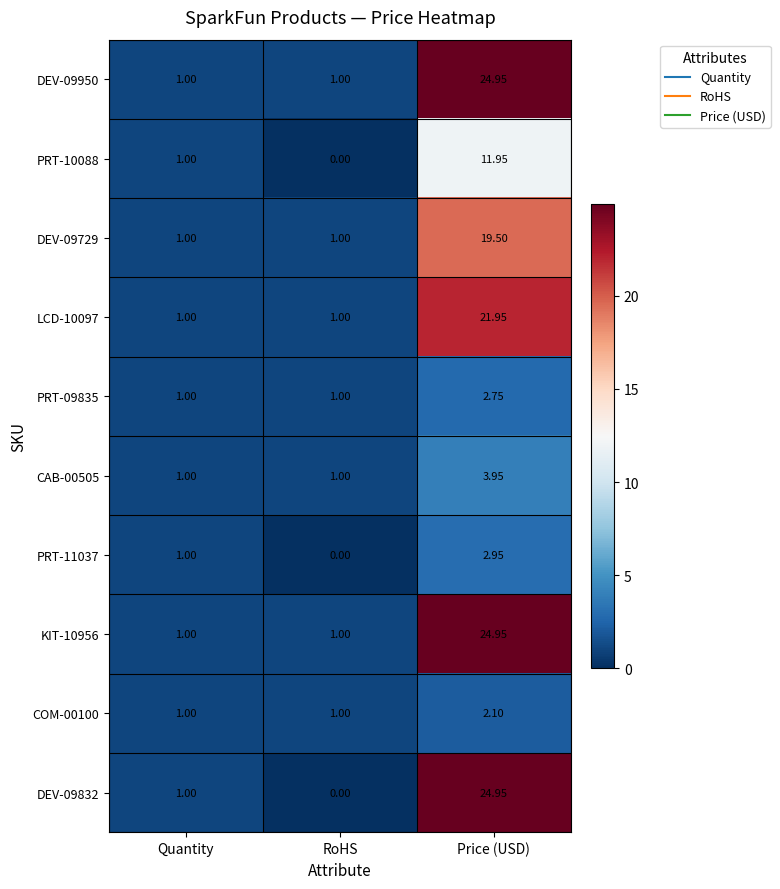

Count the number of data series in this chart.

10